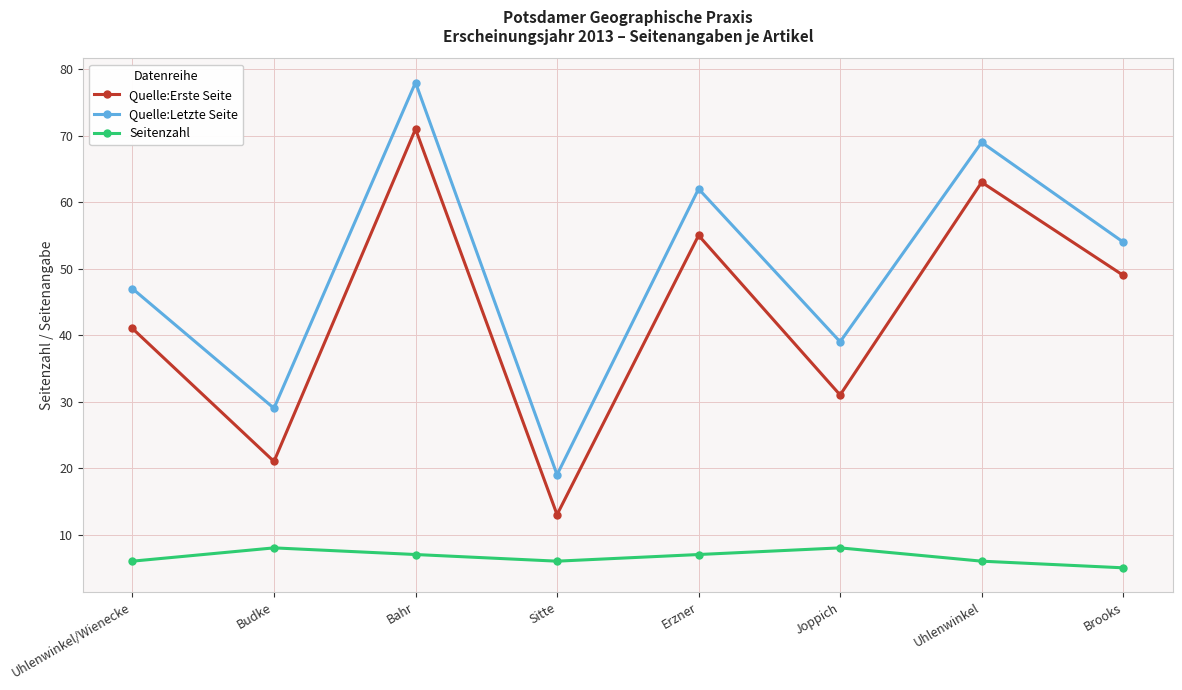

Which series has the widest spread of values?

Quelle:Letzte Seite